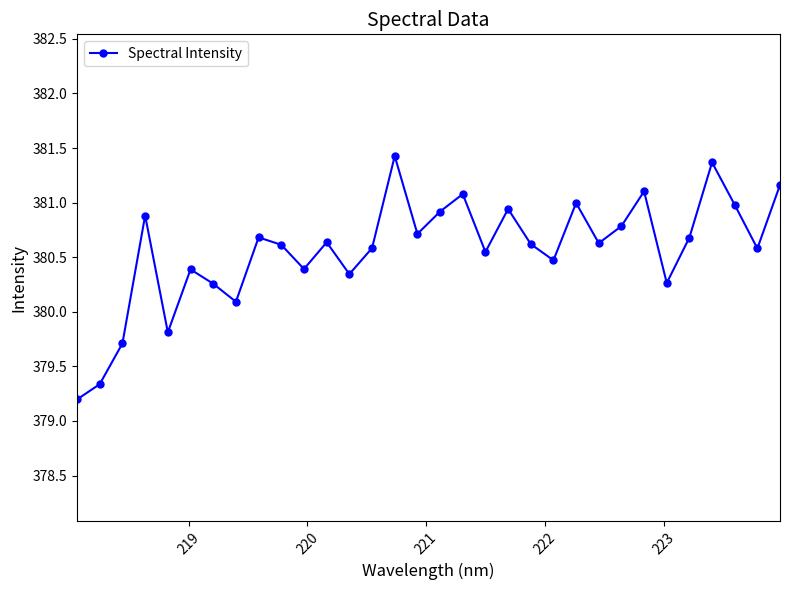

What is the value of the 10th point from the left?

380.6